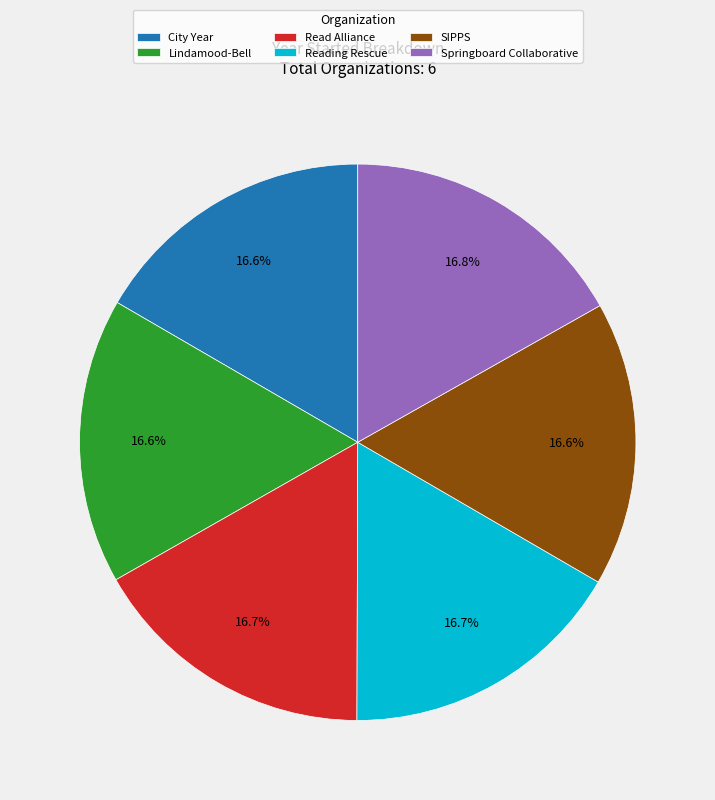

What portion of the pie excludes Reading Rescue?

83.3%